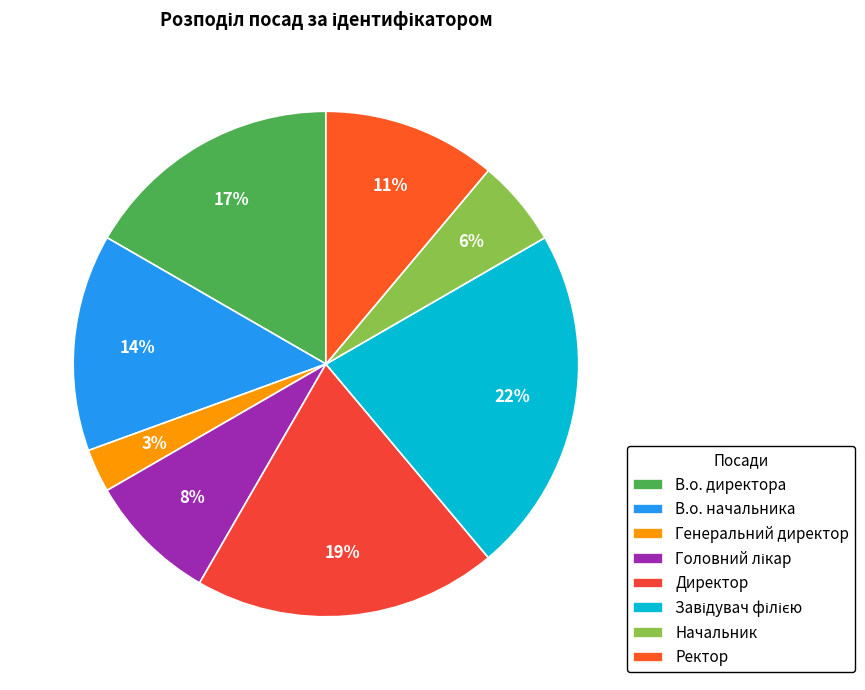

To the nearest percent, what is the difference between the largest and smallest slice percentages?

19%